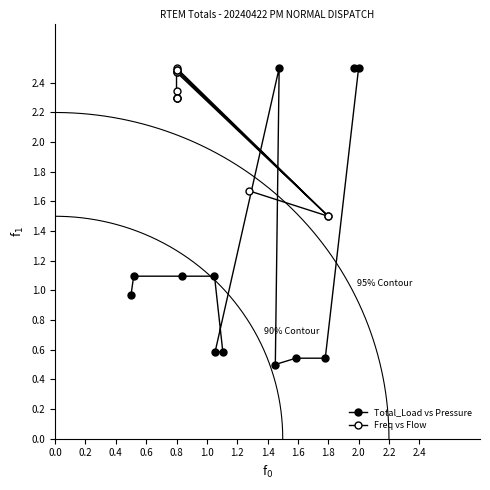

What is the spread (max minus min) of values at 2.0?

1.0